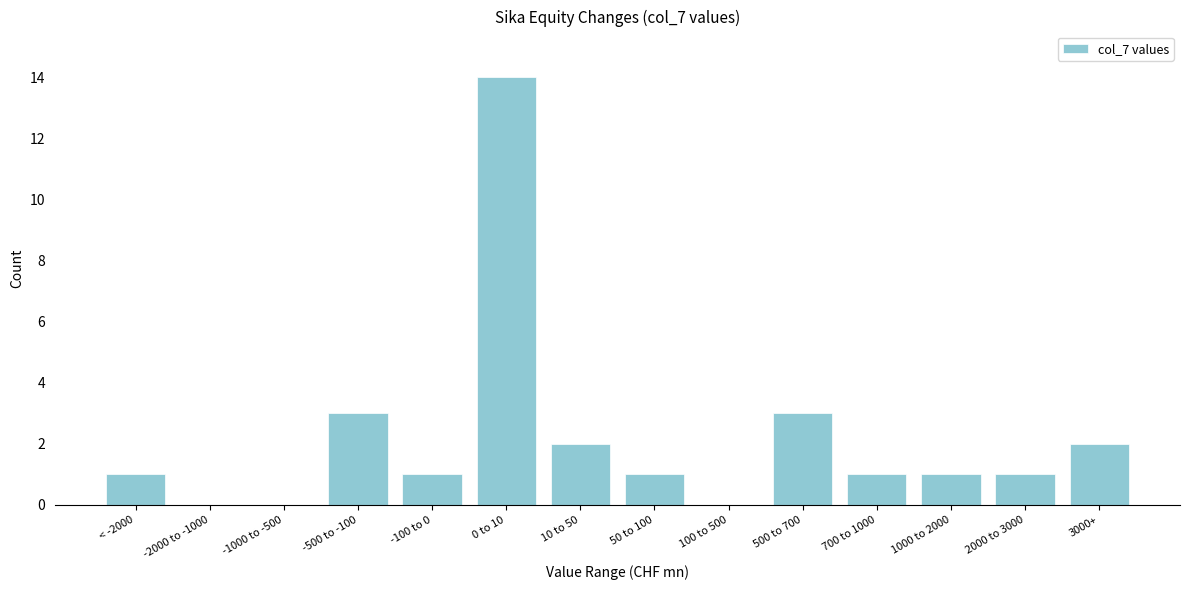

Reading left to right, transcribe all the data shown in this chart.

< -2000=1	-2000 to -1000=0	-1000 to -500=0	-500 to -100=3	-100 to 0=1	0 to 10=14	10 to 50=2	50 to 100=1	100 to 500=0	500 to 700=3	700 to 1000=1	1000 to 2000=1	2000 to 3000=1	3000+=2